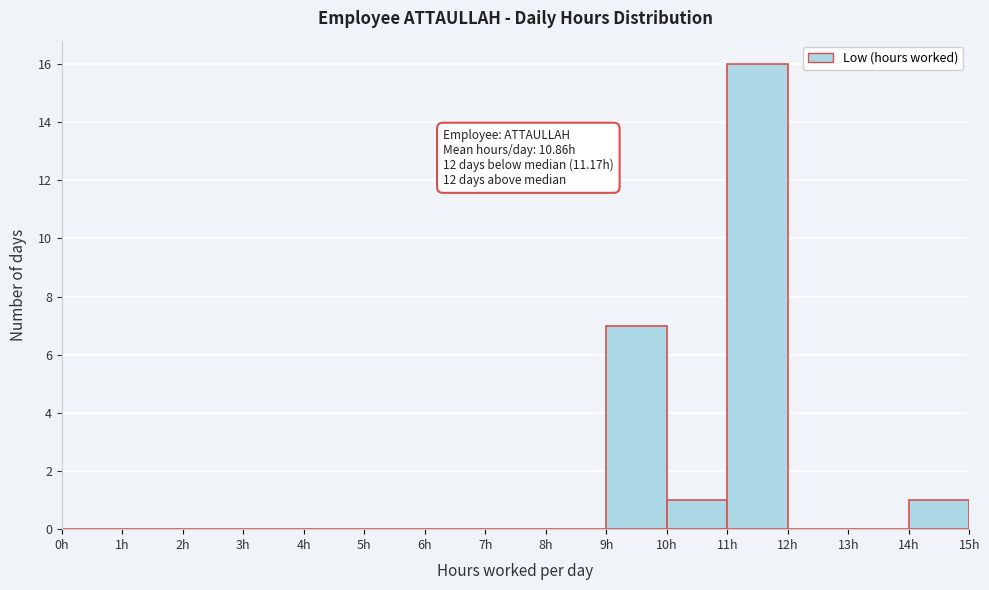

Which range on the x-axis has the tallest bar?

11 to 12